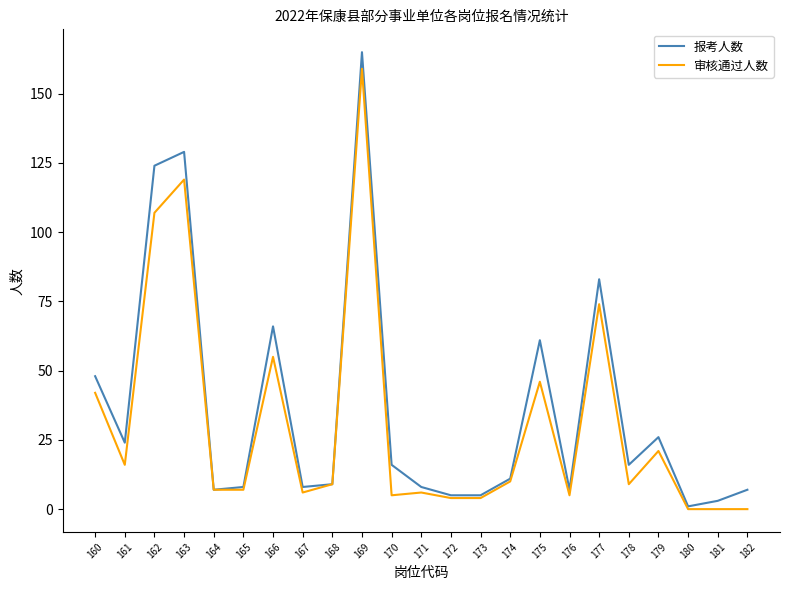

Reading left to right, extract all data points from this chart.

报考人数: 48	24	124	129	7	8	66	8	9	165	16	8	5	5	11	61	7	83	16	26	1	3	7
审核通过人数: 42	16	107	119	7	7	55	6	9	159	5	6	4	4	10	46	5	74	9	21	0	0	0